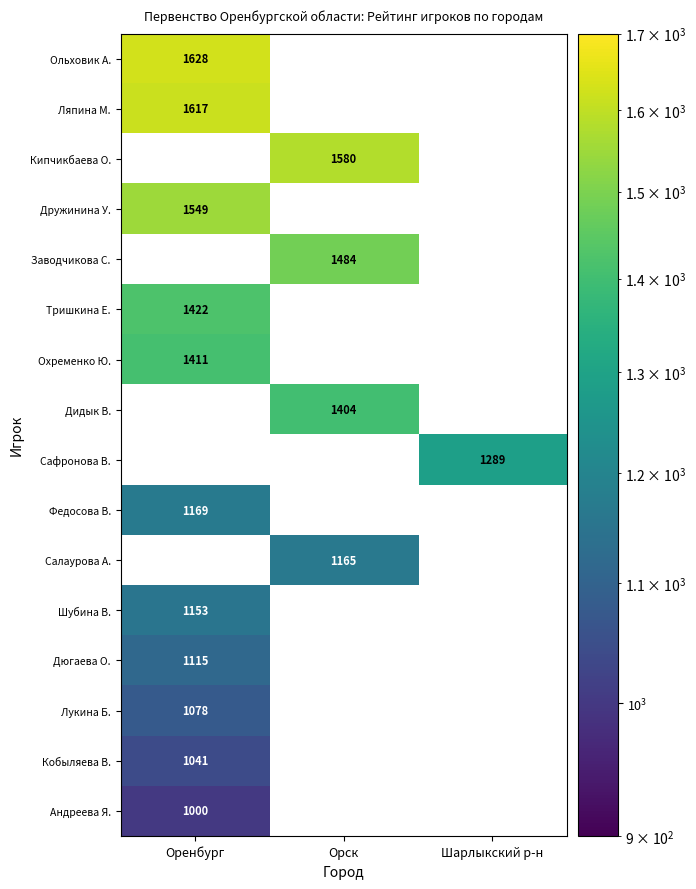

What is the smallest value displayed?

1000.0